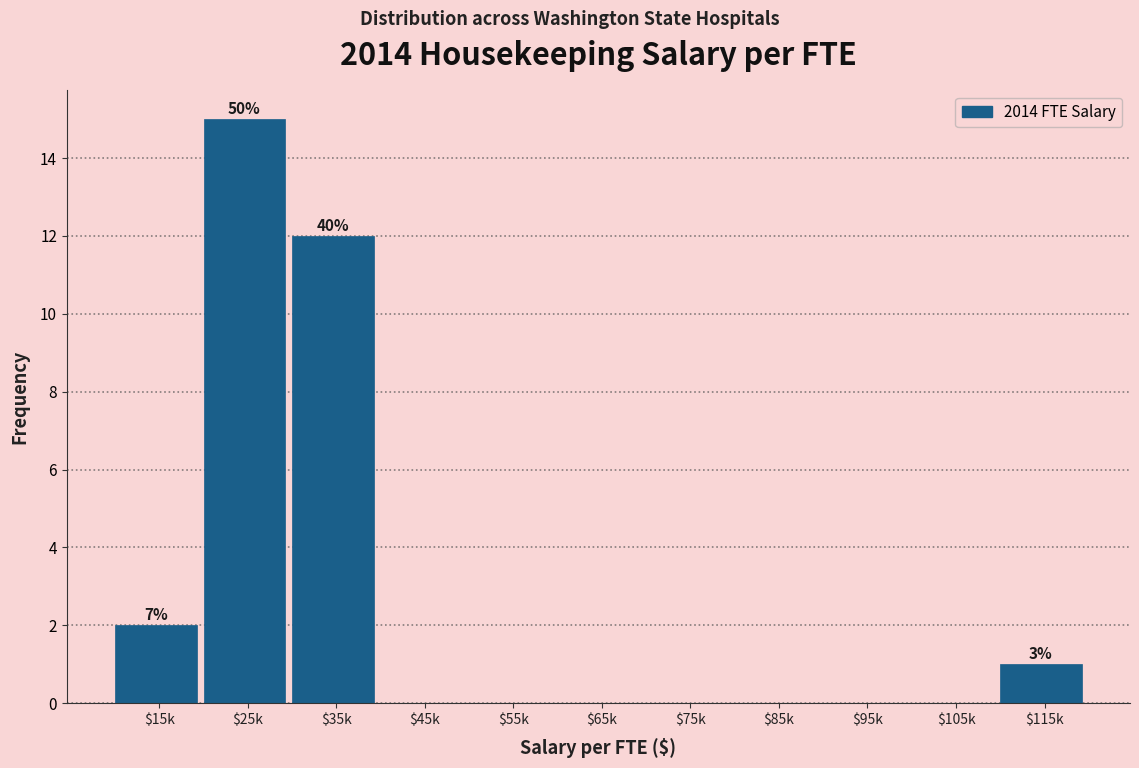

The value at $105k is -6. True or false?

False